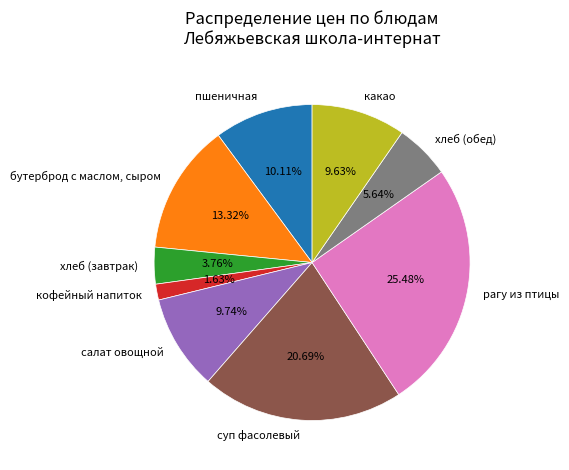

To the nearest percent, what is the average slice percentage?

11%